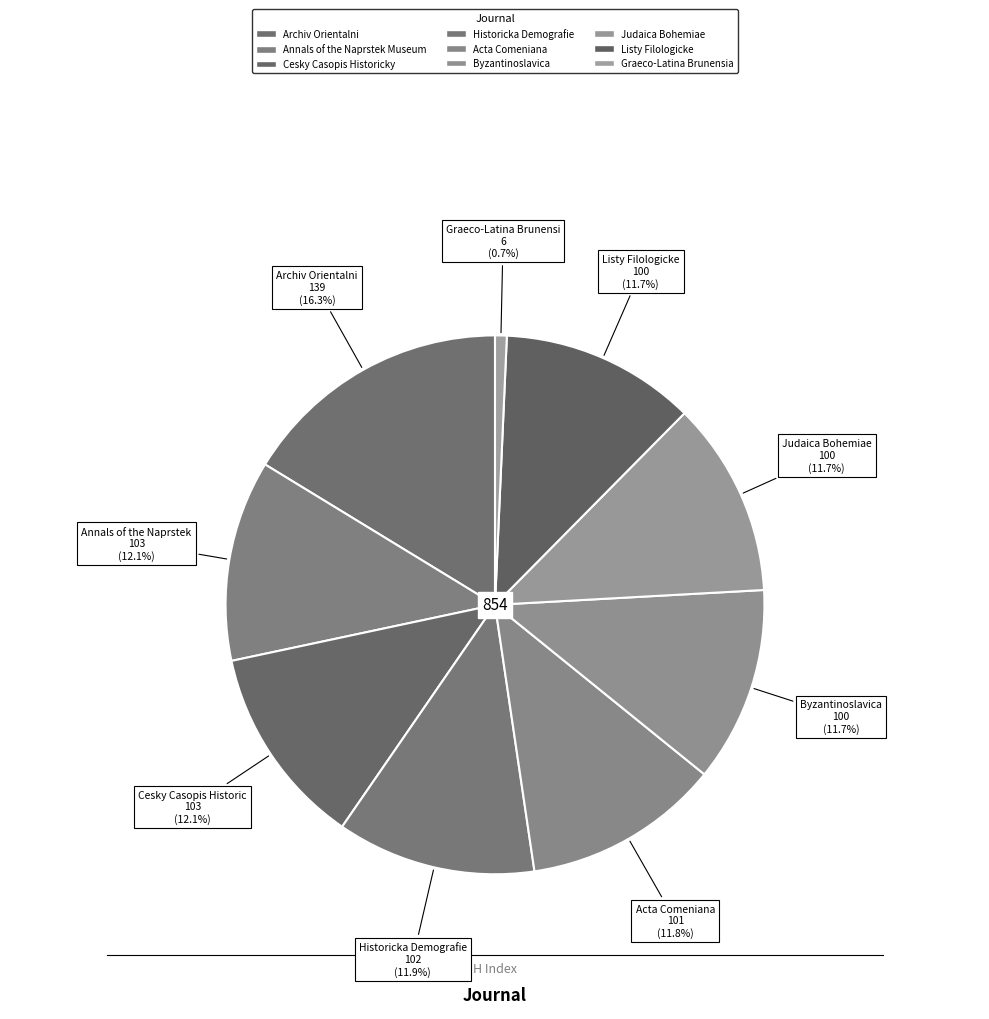

Does Graeco-Latina Brunensia represent more than half of the total?

No